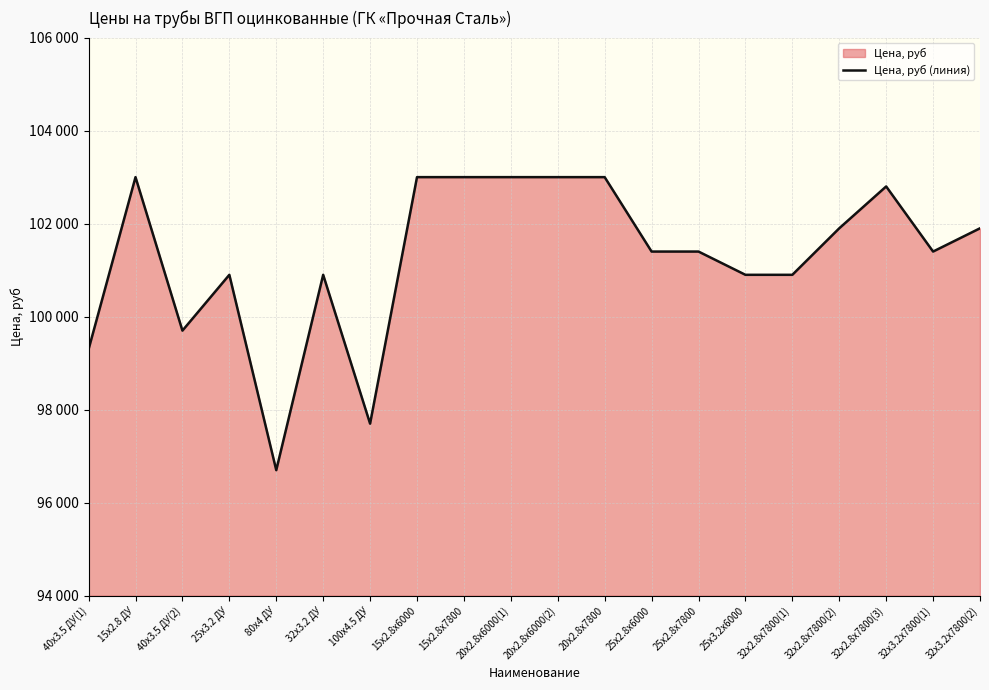

What is the difference between the maximum and minimum values?

6300